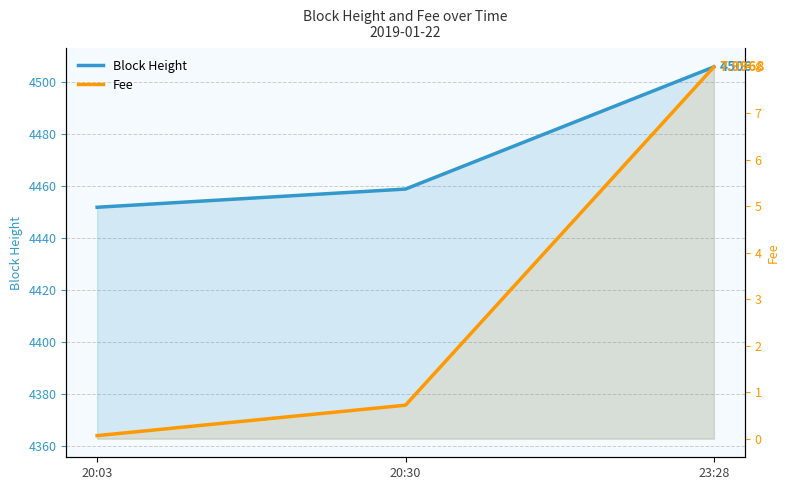

What is the difference between the Block Height values at 23:28 and 20:30?

47.0